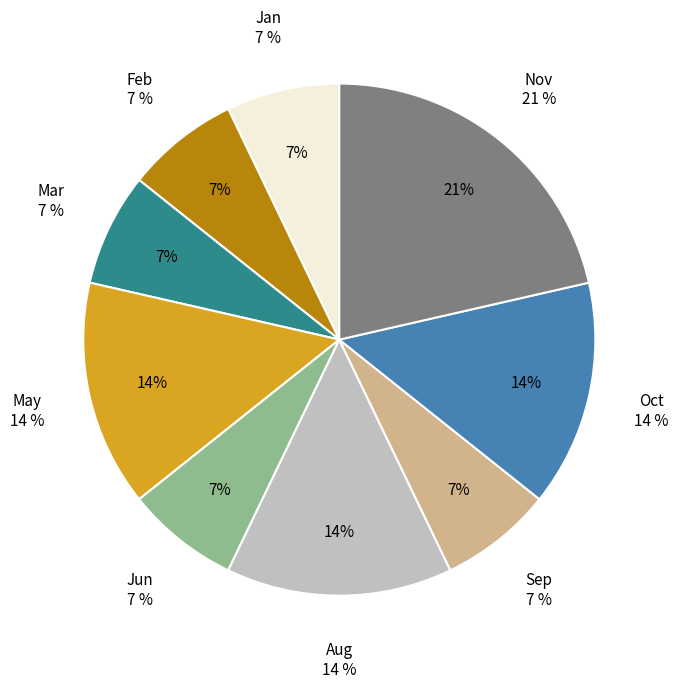

What is the ratio of the value at Sep to the value at Mar?

1.0